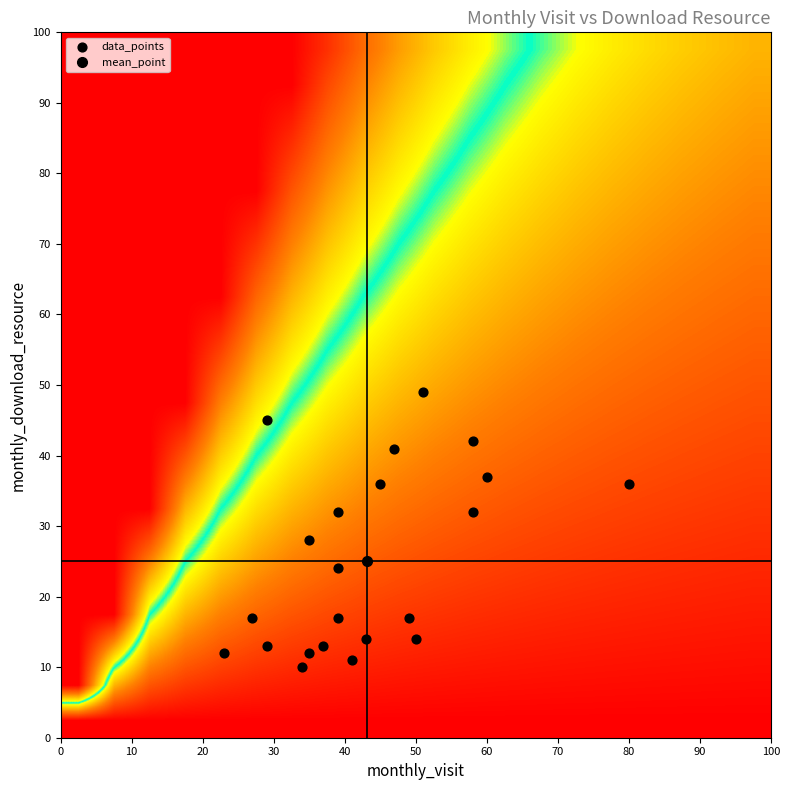

At which category is the sum across all series the highest?

monthly_visit